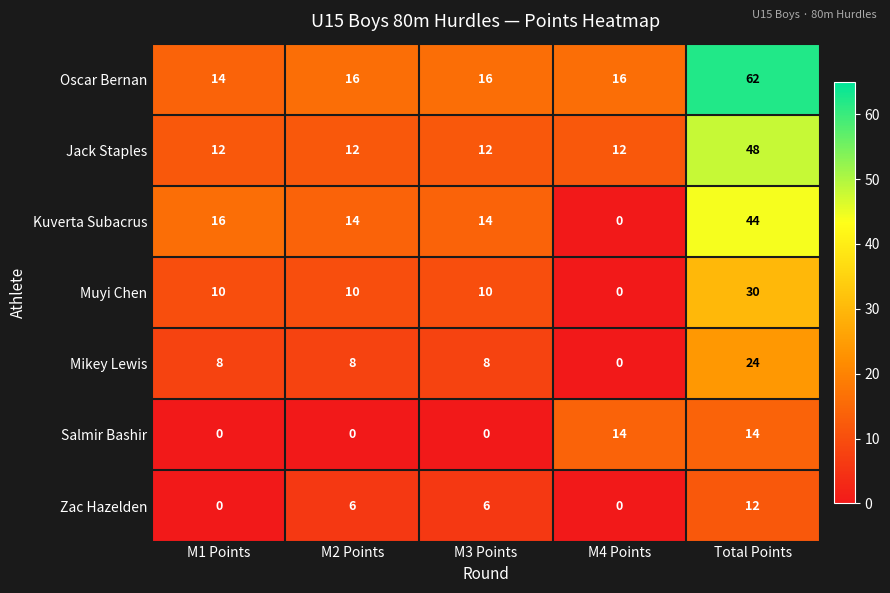

What is the difference between the highest and lowest values at Total Points?

50